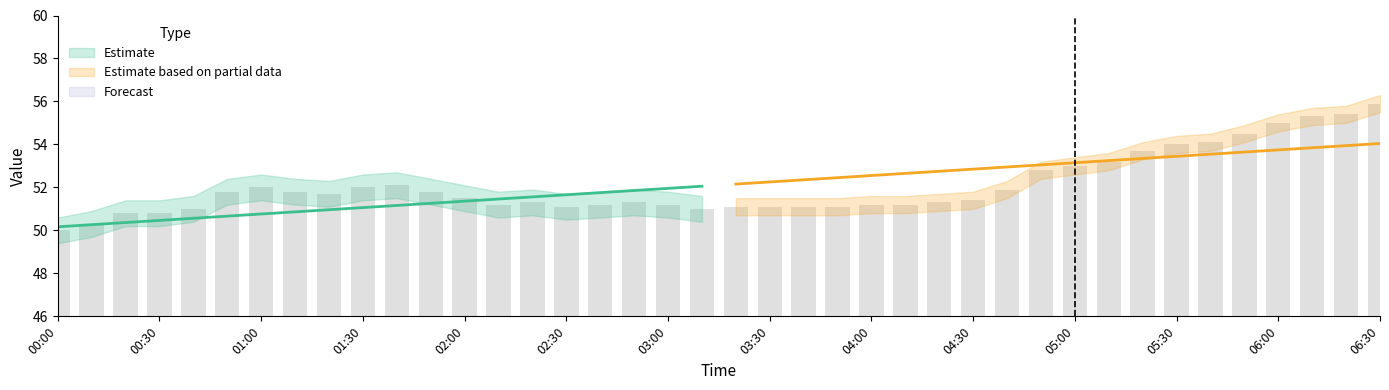

Between 2024/01/25 02:50 and 2024/01/25 05:50, which is larger?

2024/01/25 05:50